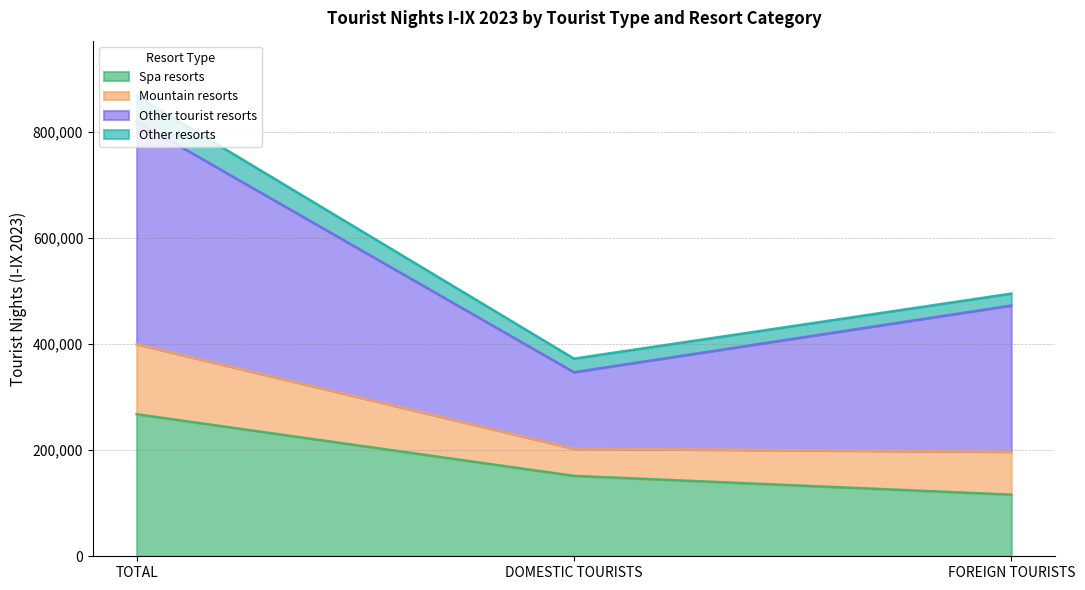

Which category has the highest value in the Mountain resorts series?

TOTAL